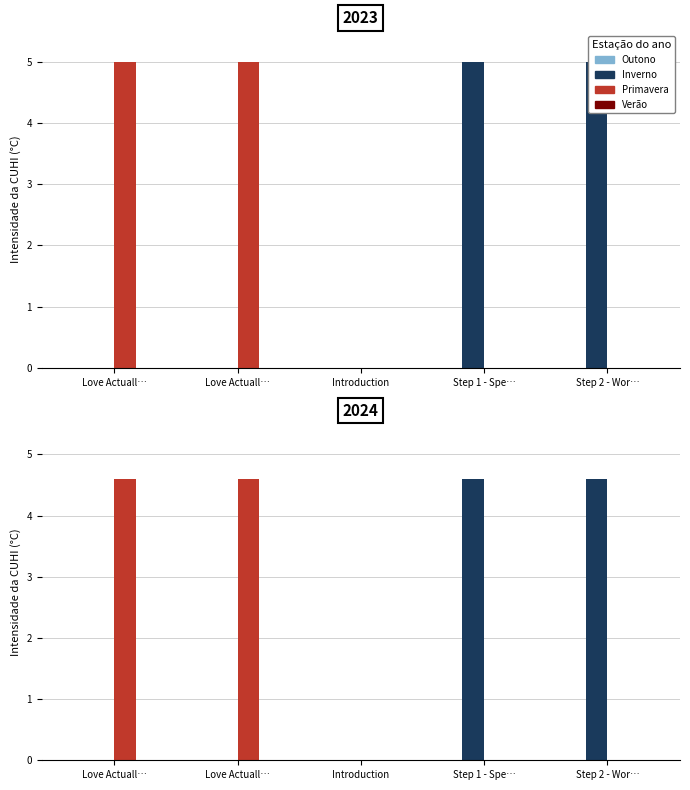

What is the value of the Inverno bar at the 4th from the left?

4.6